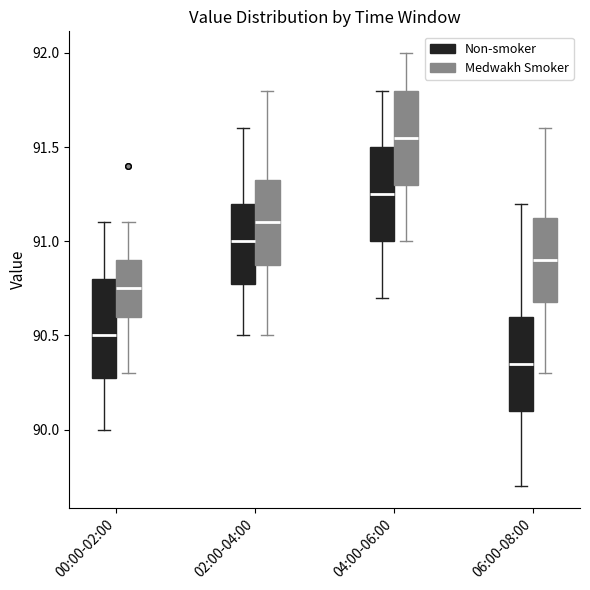

Where is the upper edge of the box for 06:00-08:00 (Medwakh Smoker) on the y-axis? The values are not printed on the chart, so give them approximately, as read against the axis.

91.15